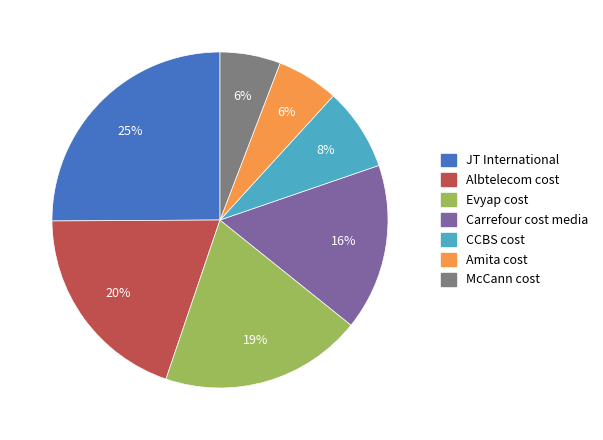

To the nearest percent, what is the difference between the largest and smallest slice percentages?

19%